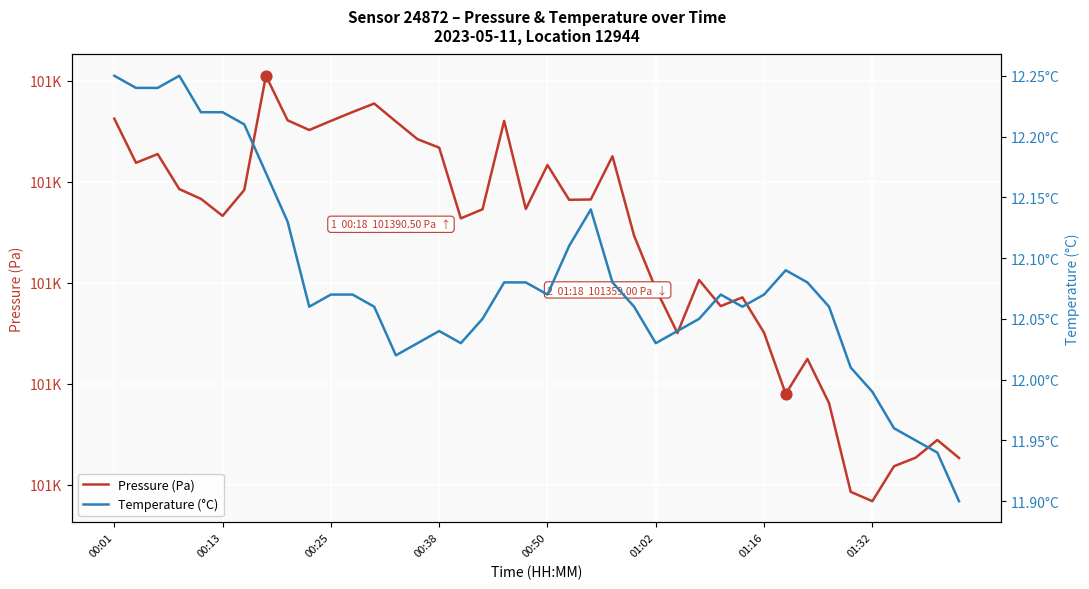

At how many categories does at least one series exceed 3995?

40